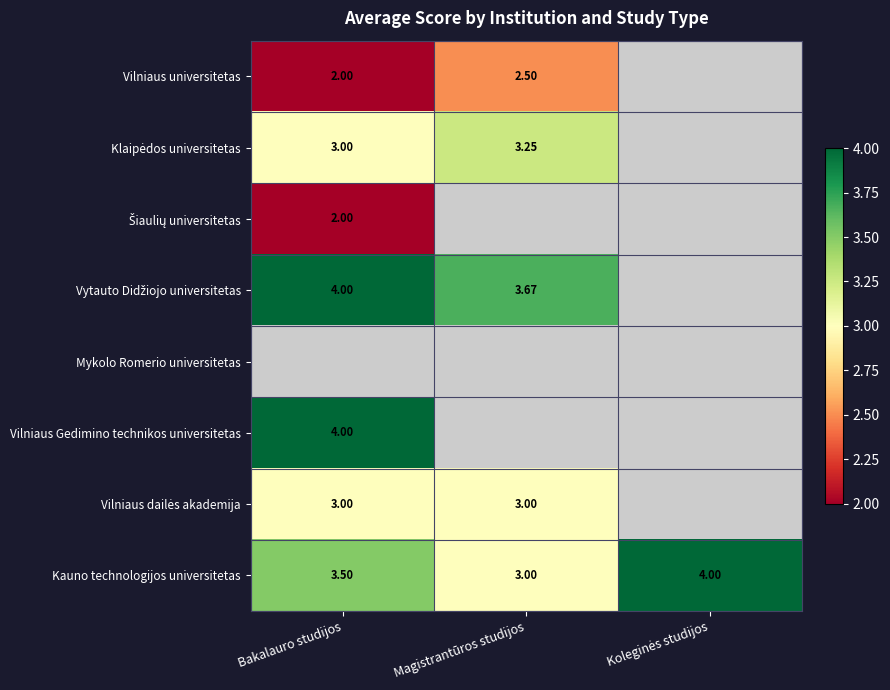

What is the maximum value shown in the chart?

4.0